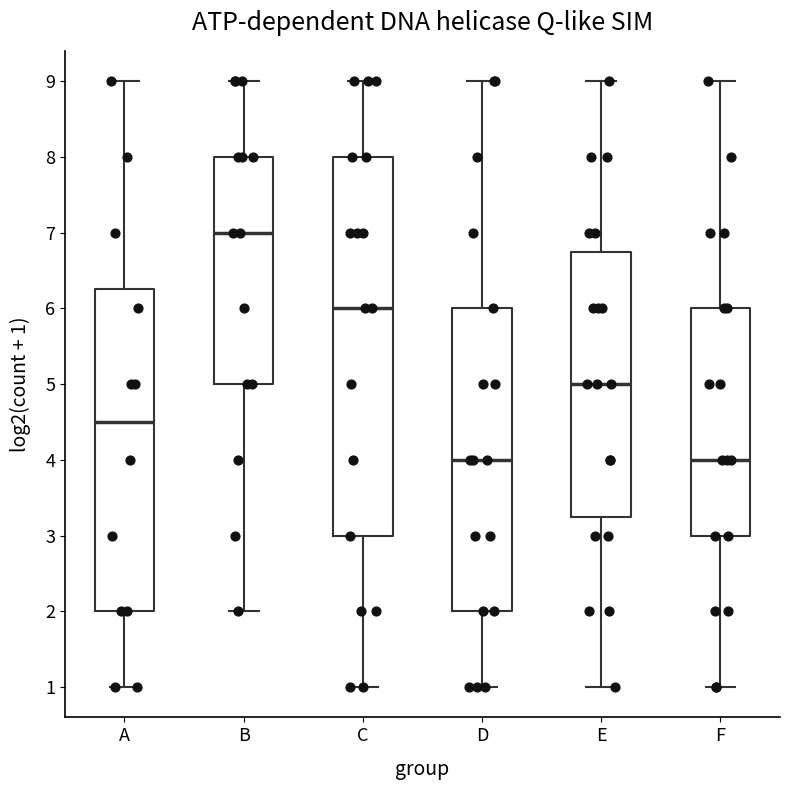

Where does the lower whisker of the box for A end on the y-axis? The values are not printed on the chart, so give them approximately, as read against the axis.

1.0